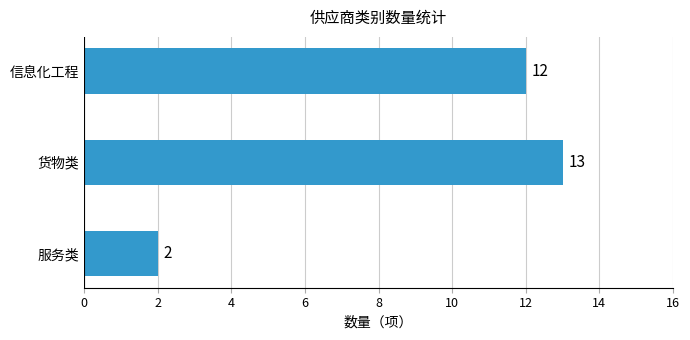

True or false: the data shows 12 at 信息化工程.

True